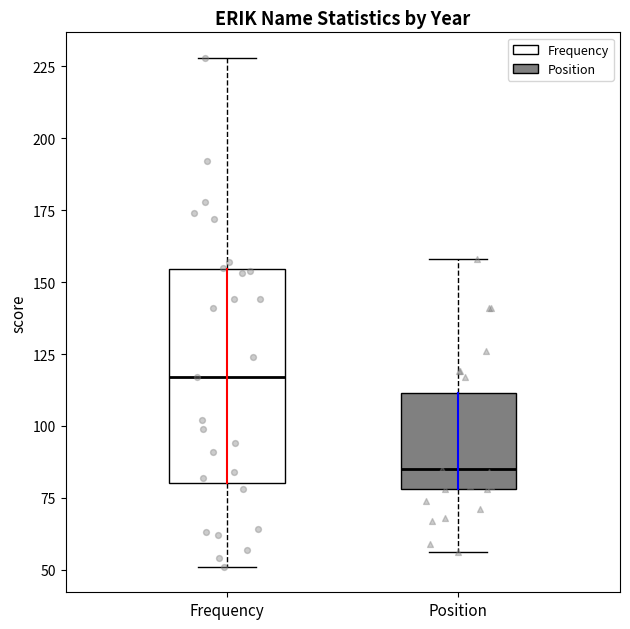

Which box's median line is the lowest?

Position